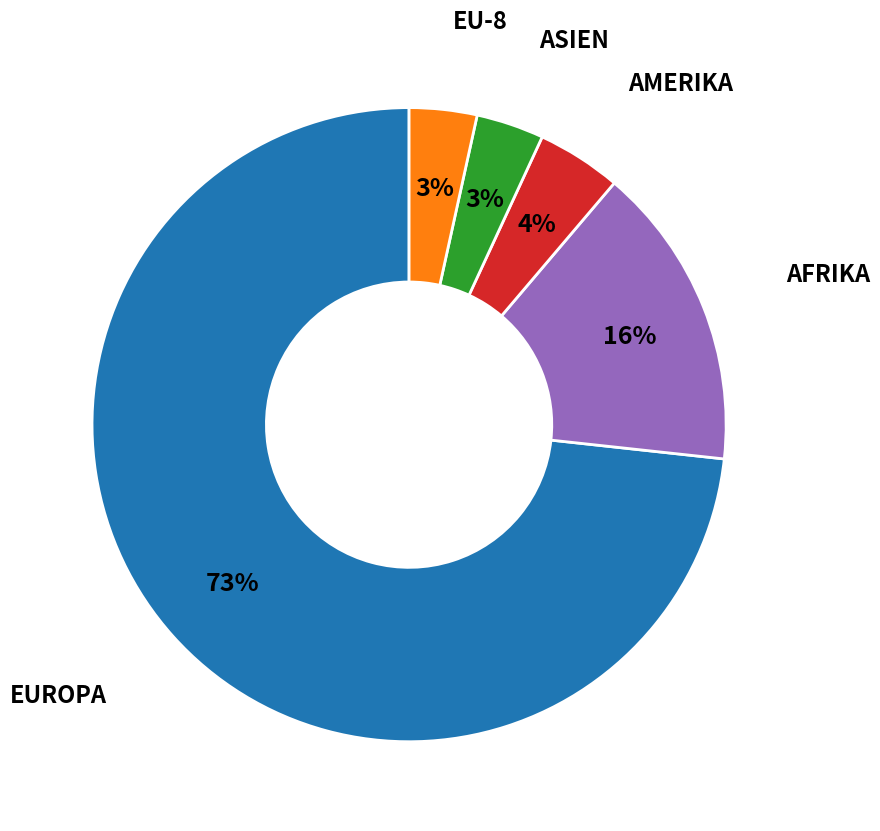

Is there a majority slice in this chart?

Yes